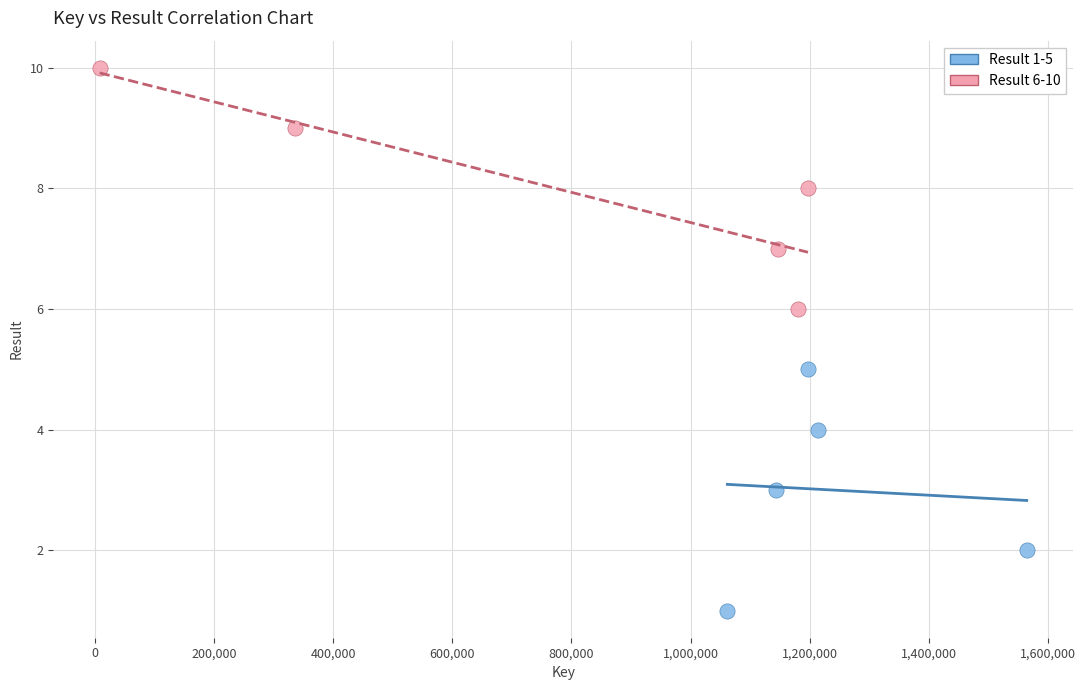

Which series reaches the minimum Y coordinate?

Result 1-5